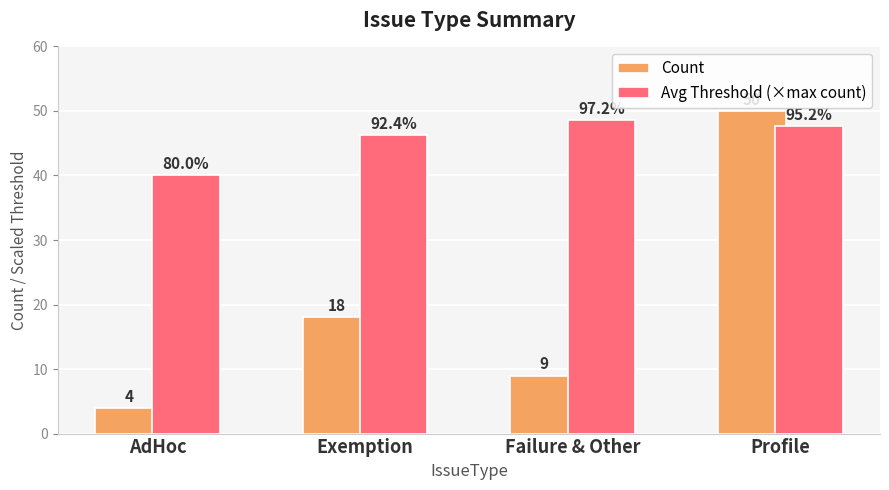

Reading right to left, what are all the values shown in this chart?

Count: 50.0	9.0	18.0	4.0
Avg Threshold (×max count): 47.6	48.6	46.2	40.0